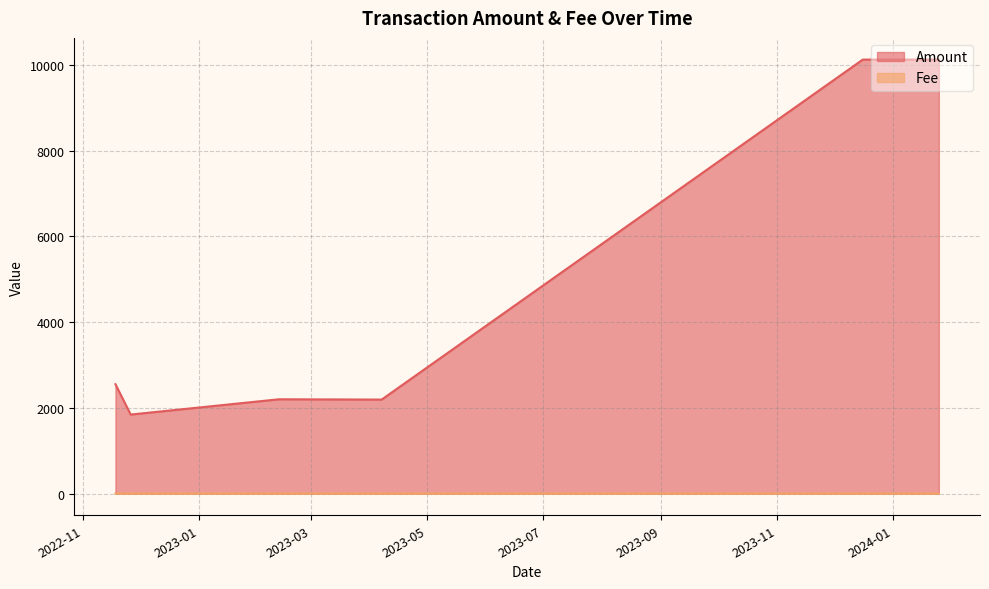

Rank the series at 2022-11-18 from lowest to highest value.

Fee, Amount